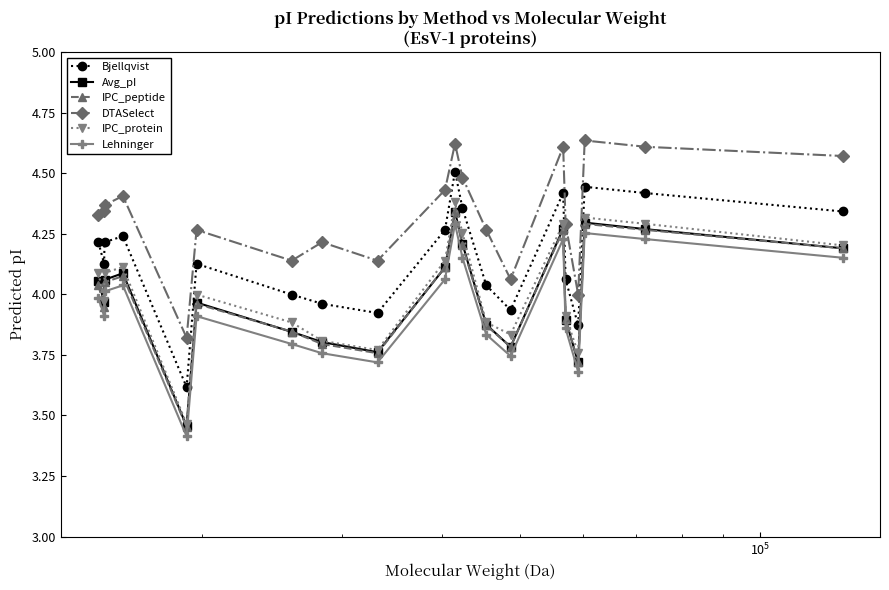

How many interior local valleys does the Lehninger series have?

5